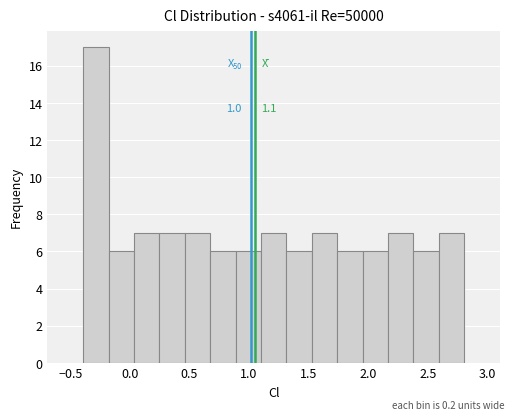

Which range on the x-axis has the tallest bar?

-0.40 to -0.20